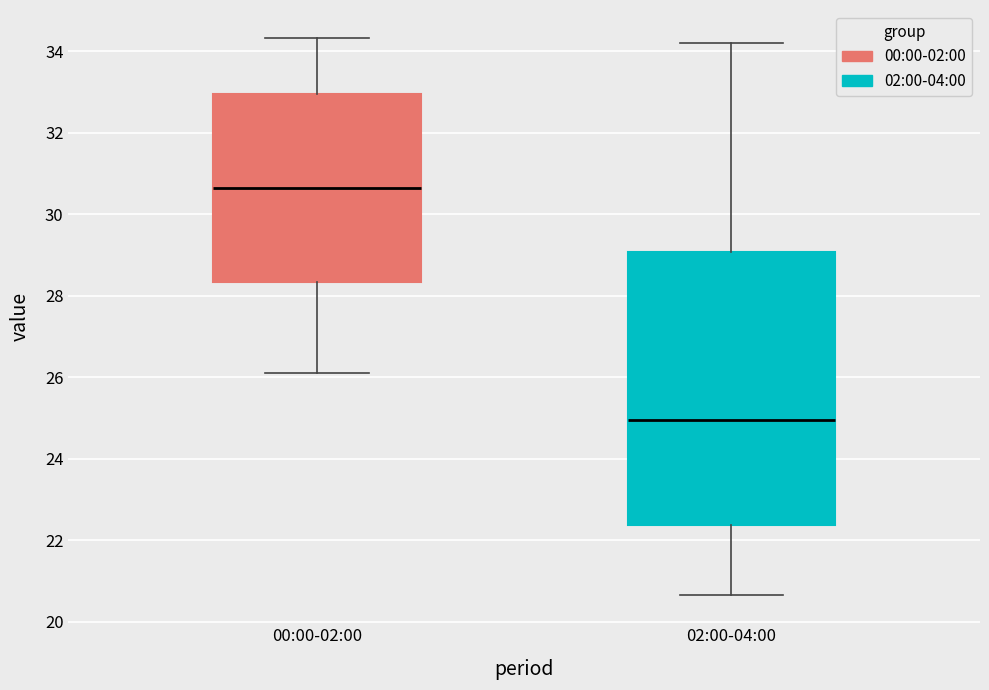

Which box has the lowest median line?

02:00-04:00